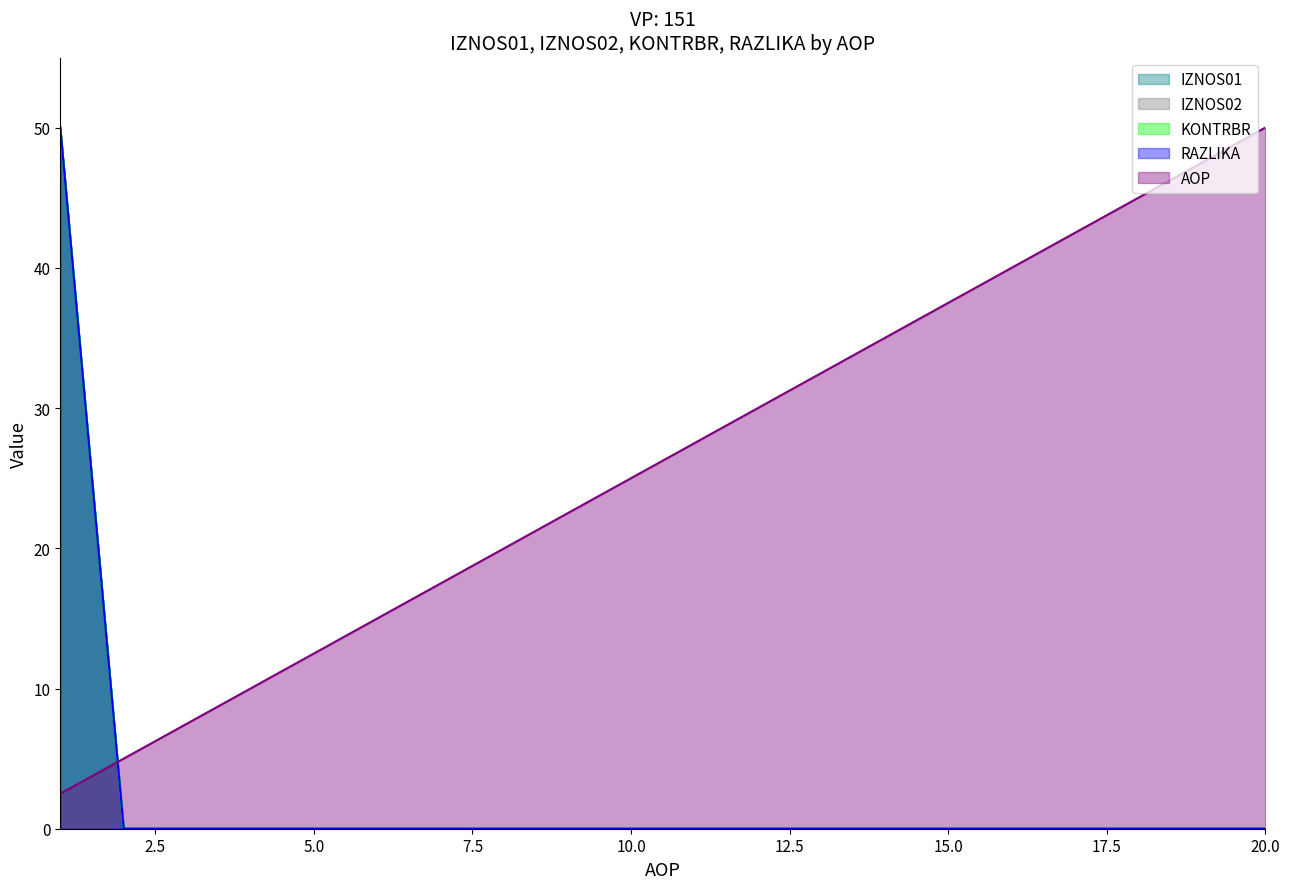

At how many categories does at least one series exceed 31?

9